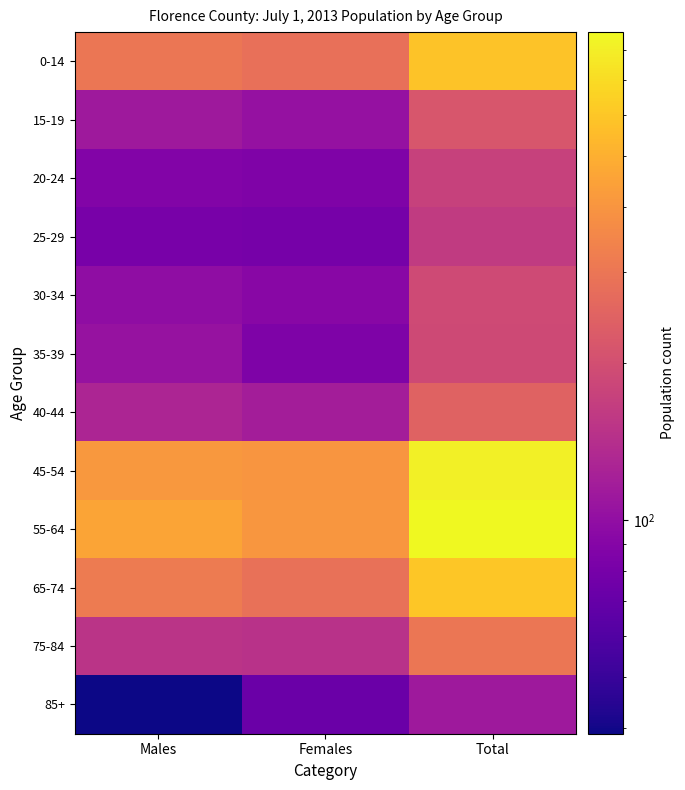

Which series has the largest total across all categories?

55-64